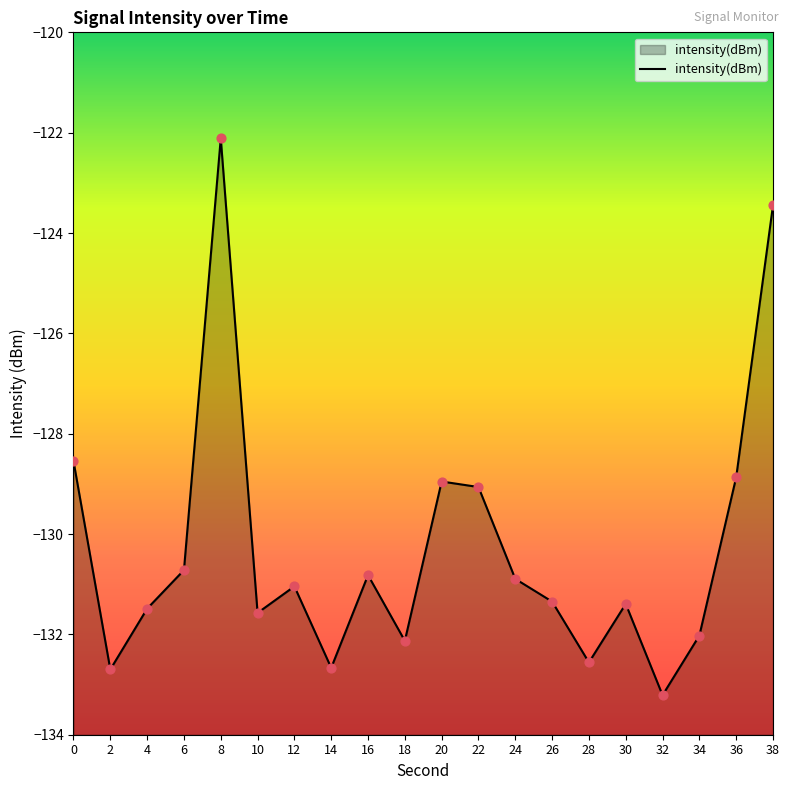

Between 38 and 24, which is larger?

38